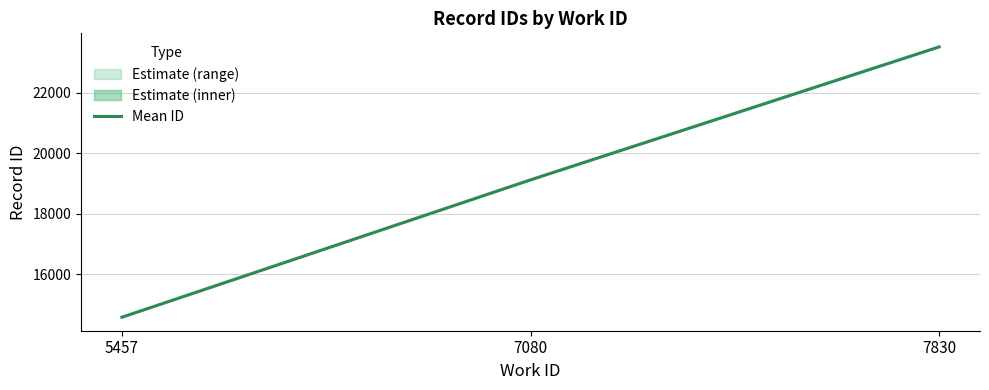

Rank the categories by value from lowest to highest.

5457, 7080, 7830